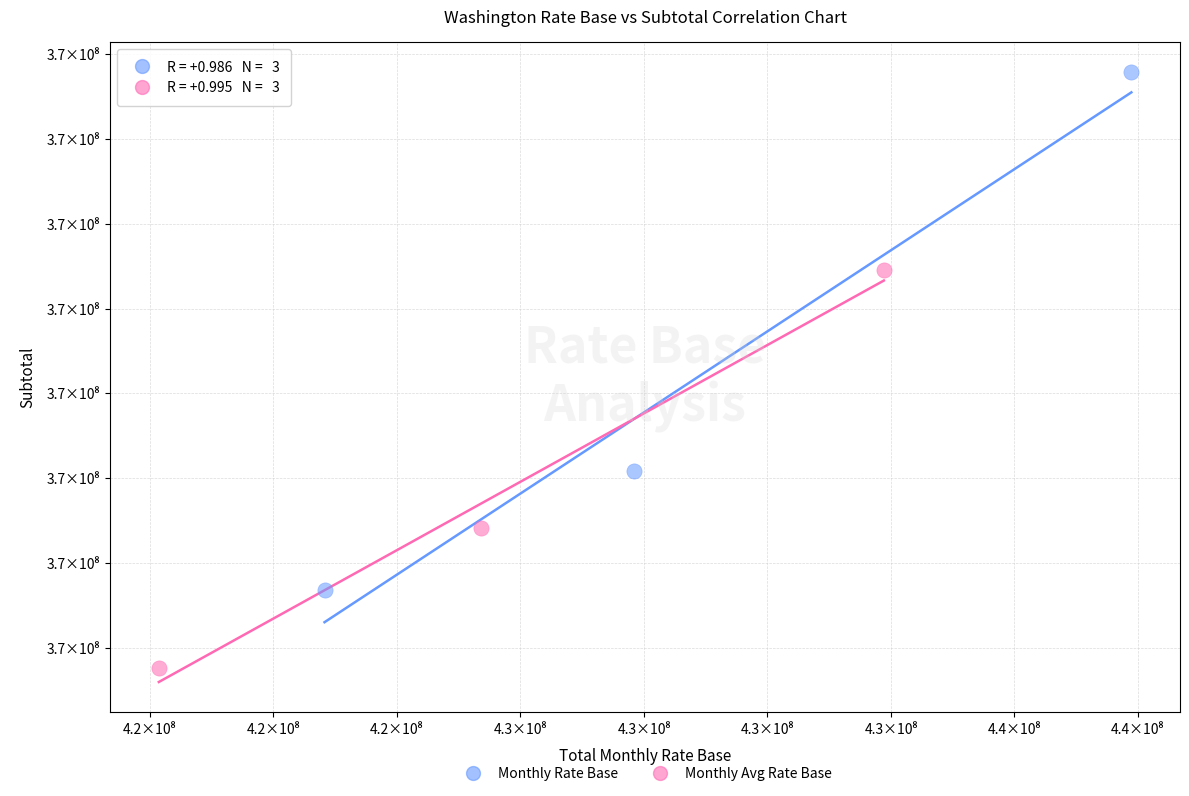

Which series reaches the minimum Y coordinate?

Monthly Avg Rate Base